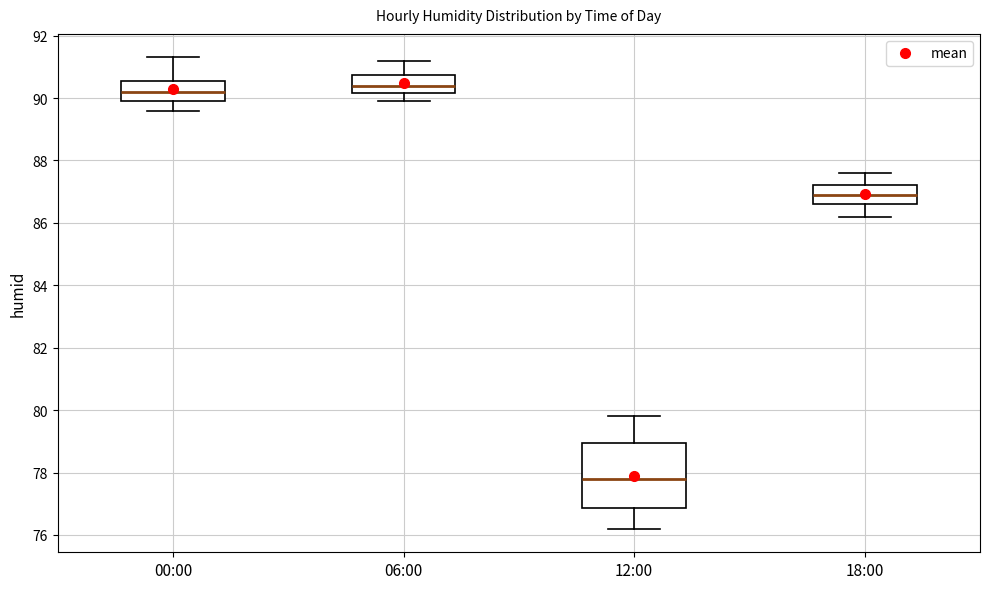

Where is the upper edge of the box for 00:00 on the y-axis? The values are not printed on the chart, so give them approximately, as read against the axis.

90.6